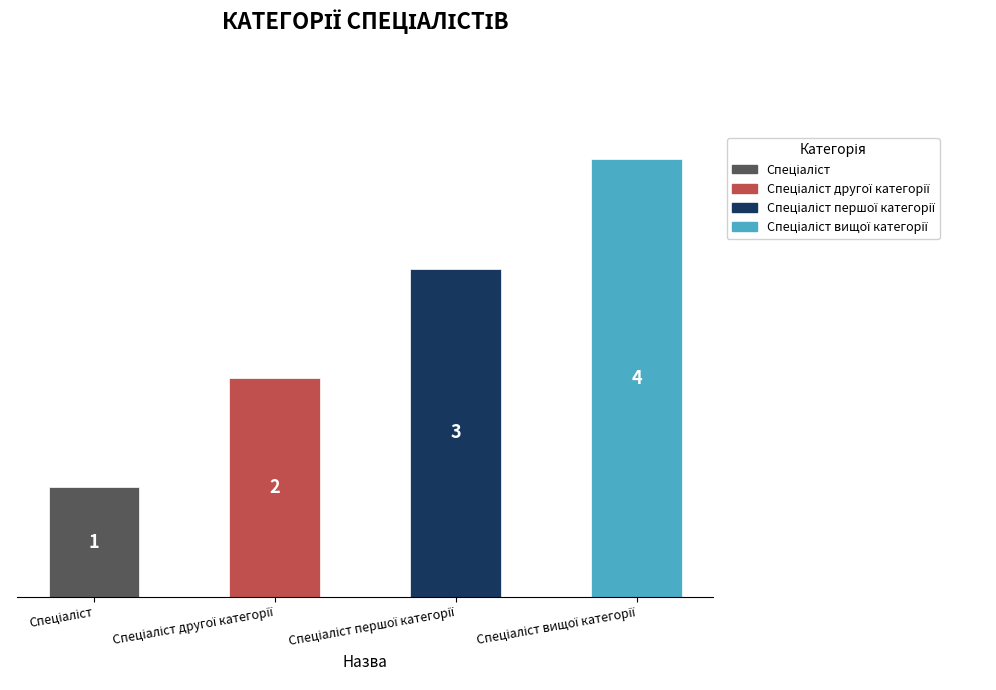

Are the bars grouped side by side (vs. stacked)?

No